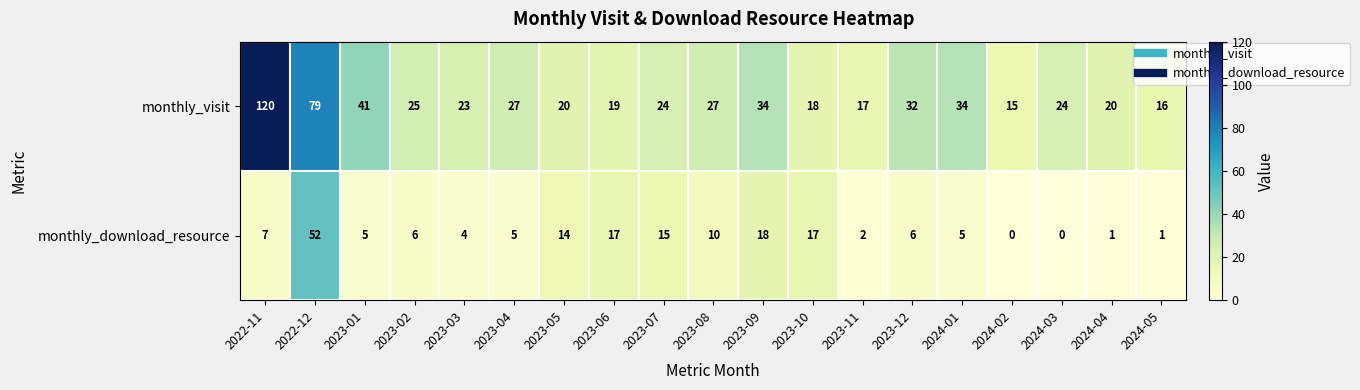

What is the maximum value shown in the chart?

120